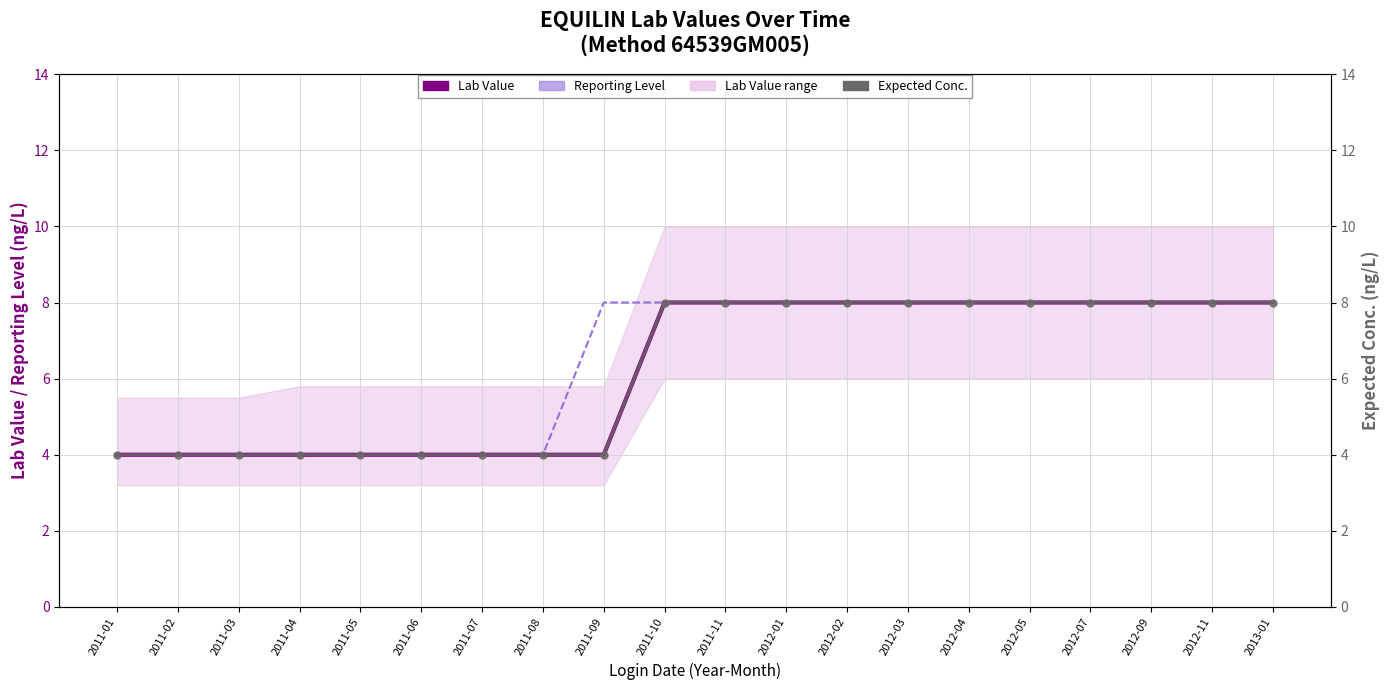

What position from the right is 2012-07?

4